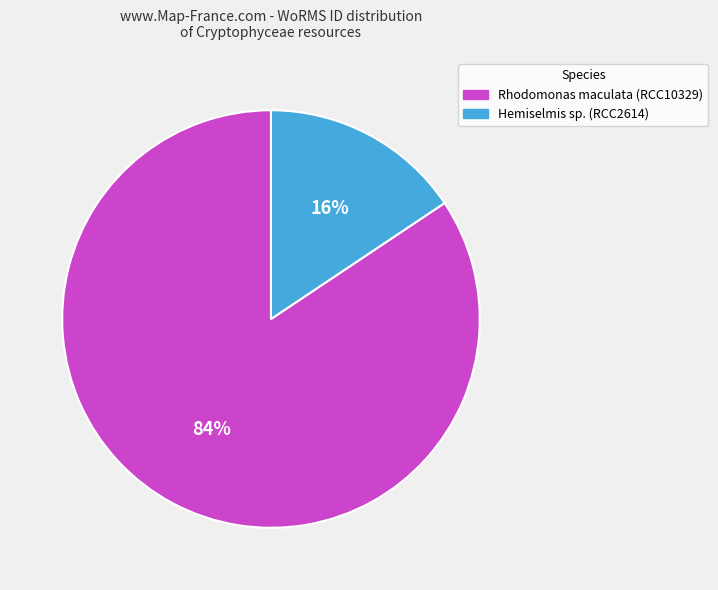

Rank the categories by value from highest to lowest.

Rhodomonas maculata (RCC10329), Hemiselmis sp. (RCC2614)